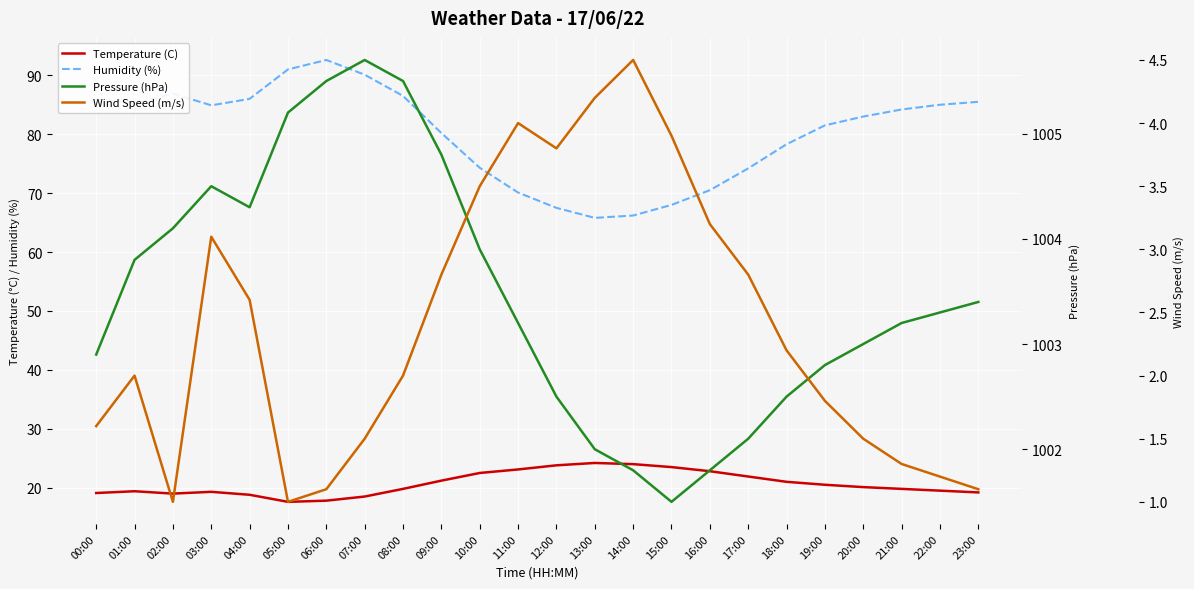

At which category does Humidity (%) reach its first local valley?

01:00